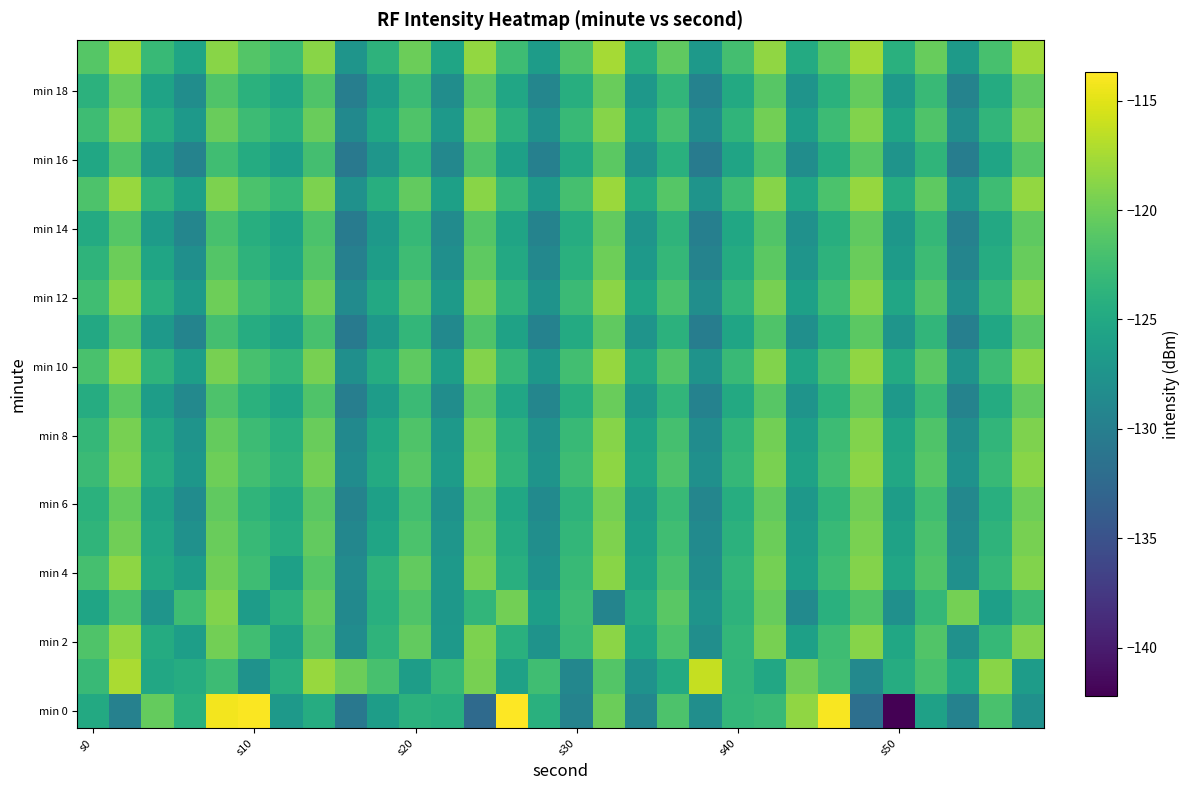

Which series has the largest range (max minus min)?

min 0